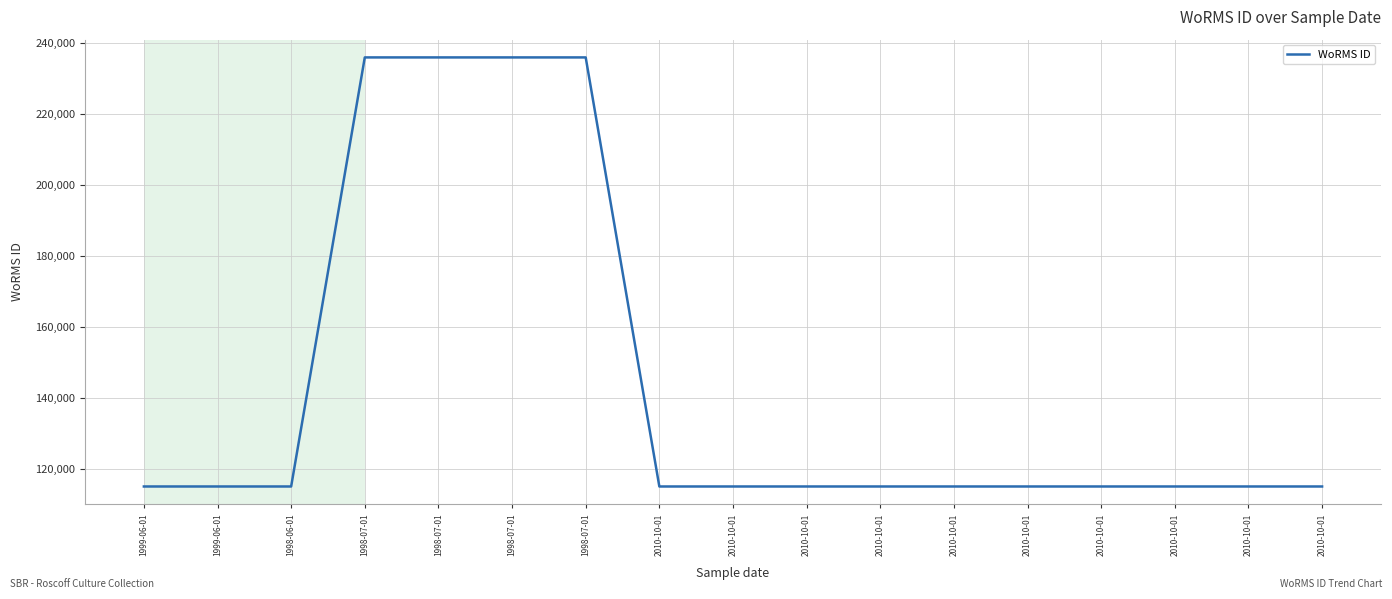

Reading right to left, list all the values displayed in this chart.

115104	115104	115104	115104	115104	115104	115104	115104	115104	115104	235955	235955	235955	235955	115104	115104	115104